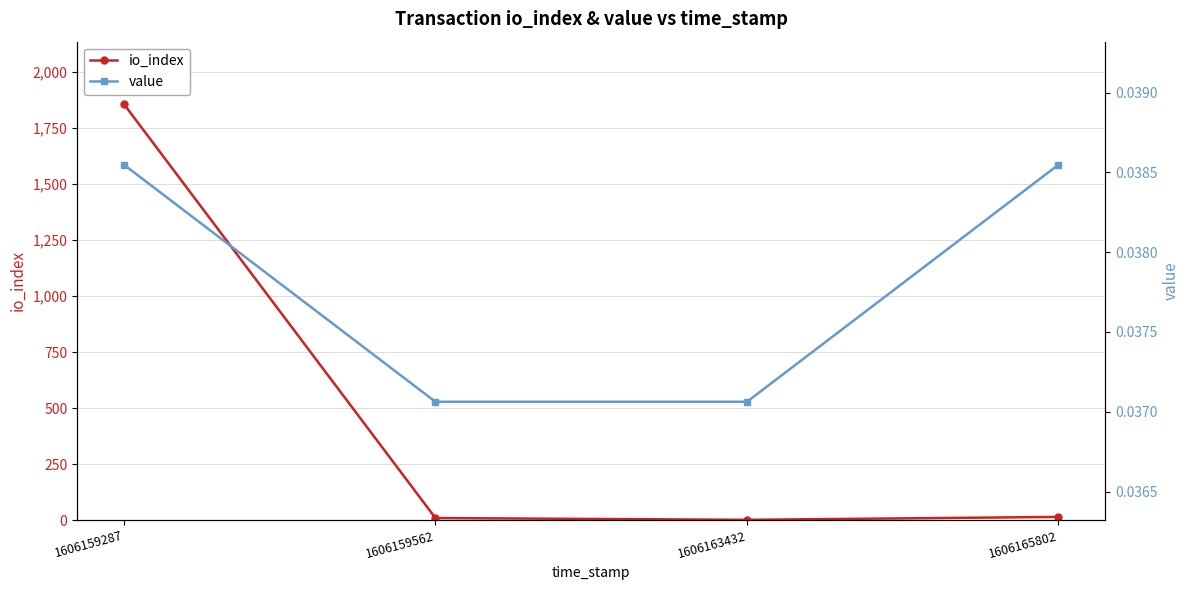

List the labels in order of io_index value, largest first.

1606159287, 1606165802, 1606159562, 1606163432